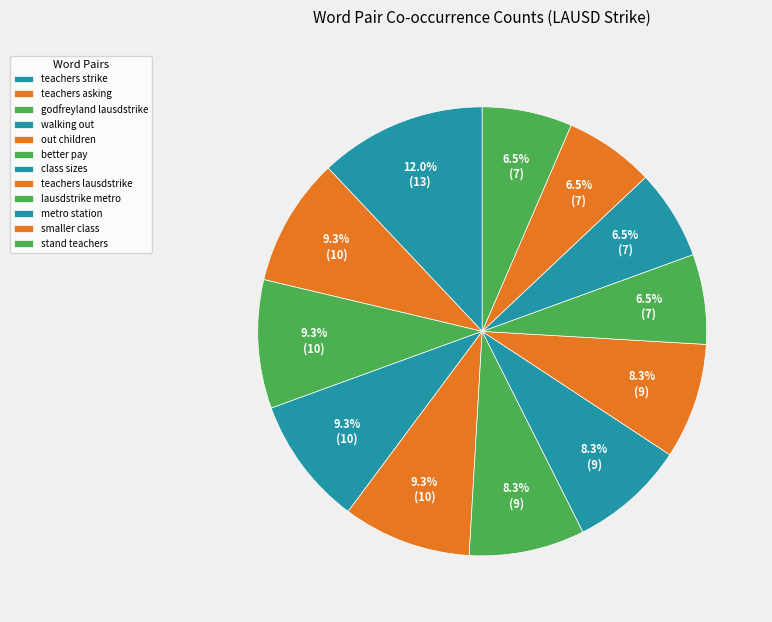

Count the number of slices in the pie.

12